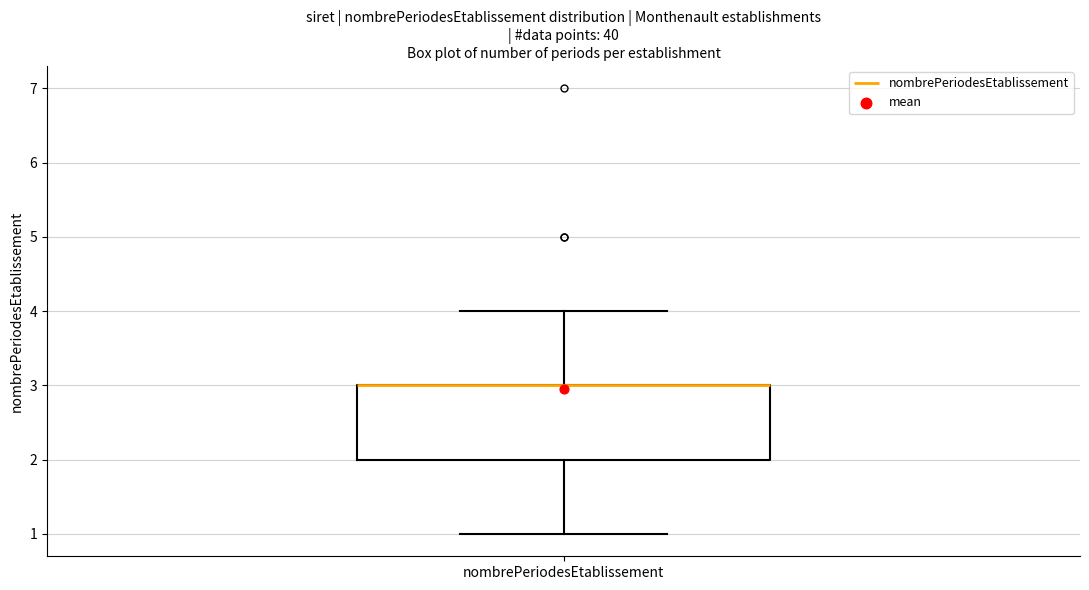

Where is the lower edge of the box for nombrePeriodesEtablissement on the y-axis? The values are not printed on the chart, so give them approximately, as read against the axis.

2